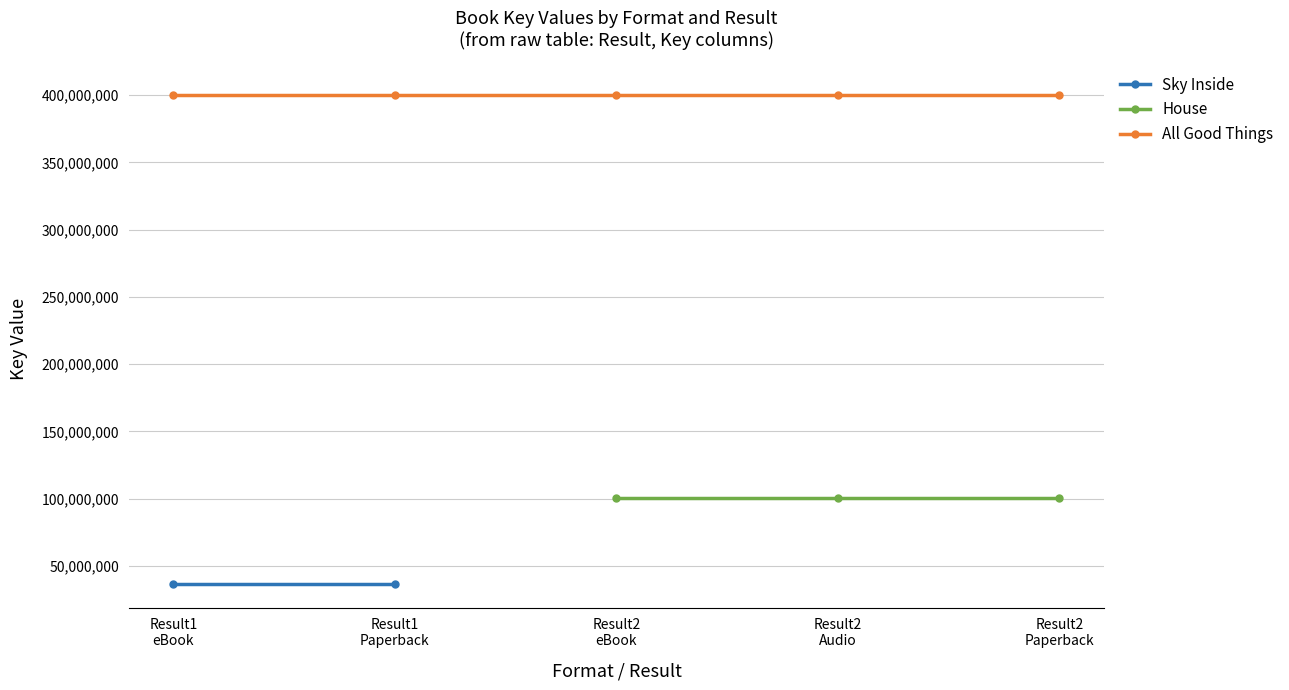

Does the chart have visible grid lines?

Yes